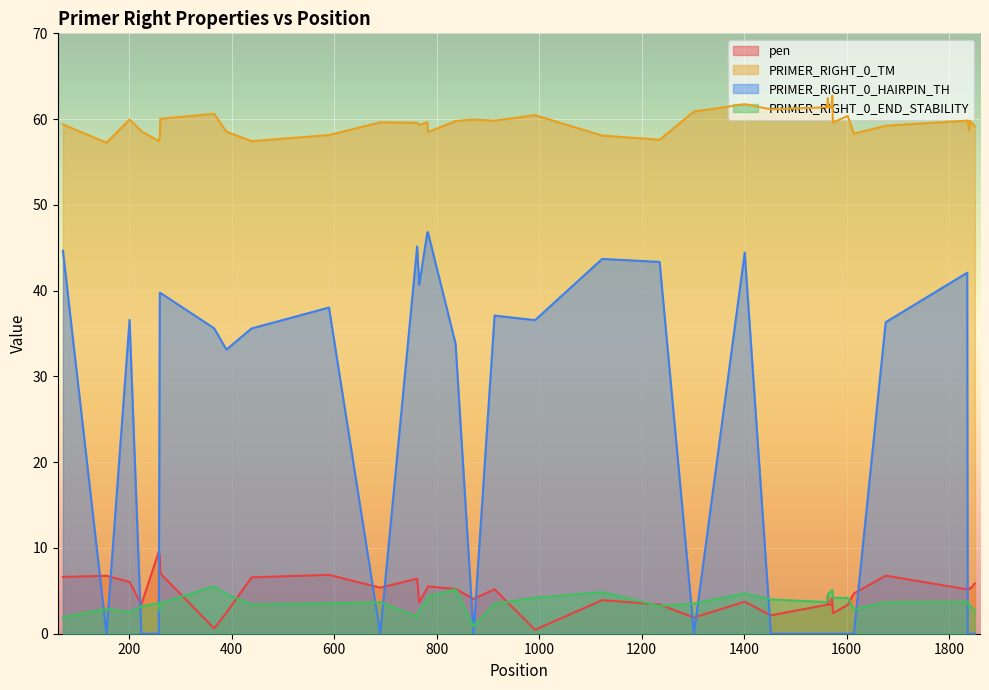

Is it true that PRIMER_RIGHT_0_TM equals 61.4 at 1565?

True